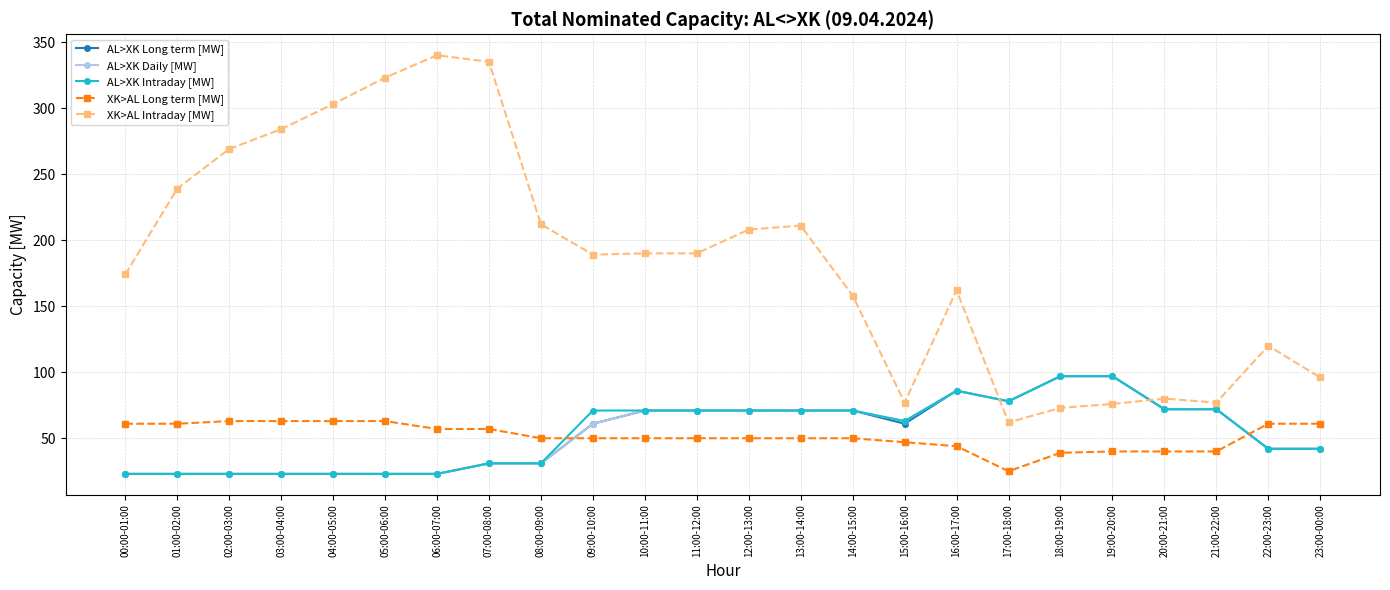

Which series has the largest range (max minus min)?

XK>AL Intraday [MW]